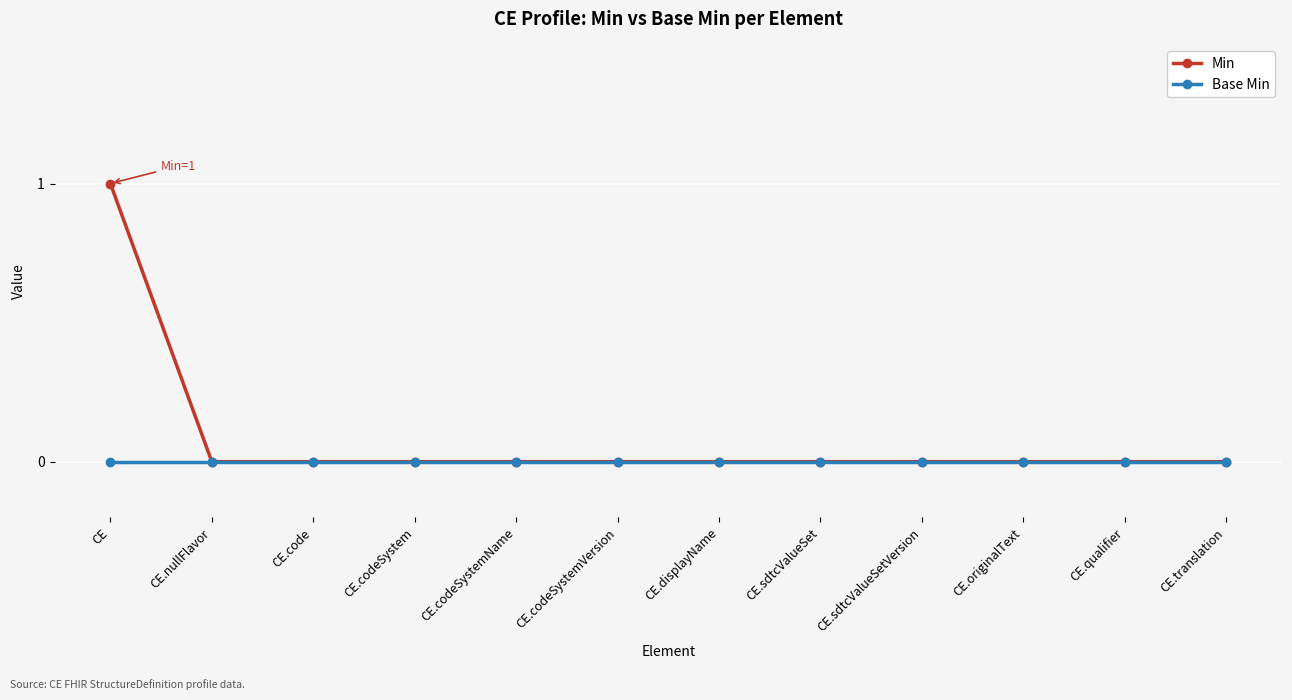

What is the label of the 3rd point from the right?

CE.originalText